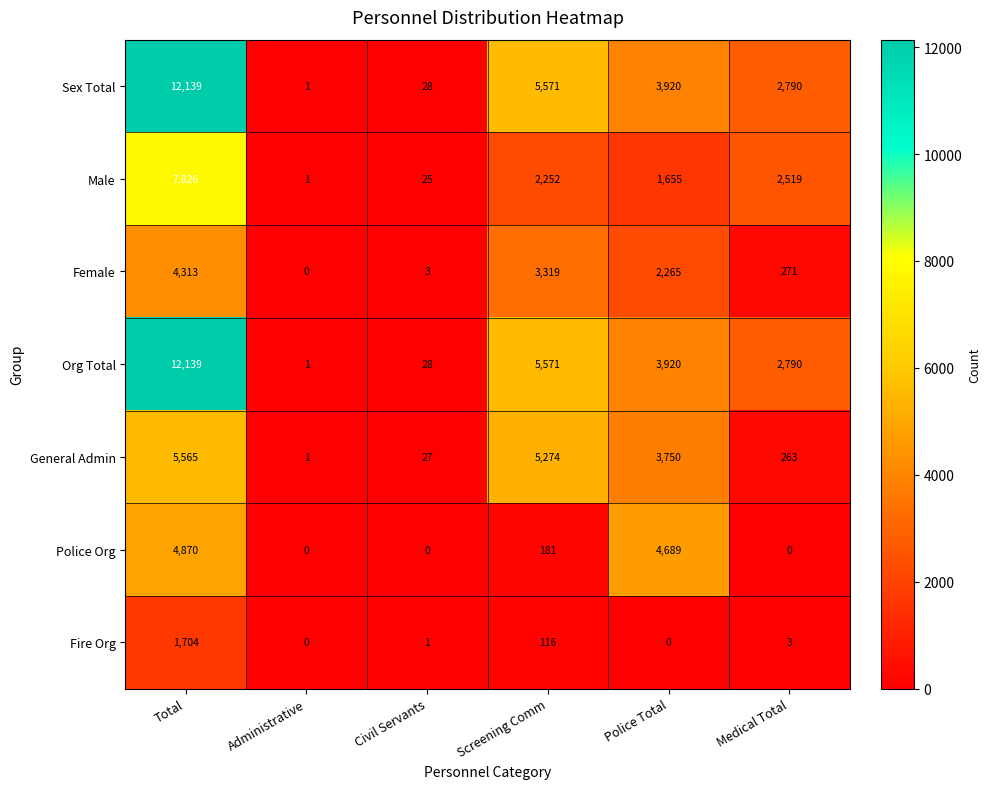

What is the spread (max minus min) of values at Police Total?

4689